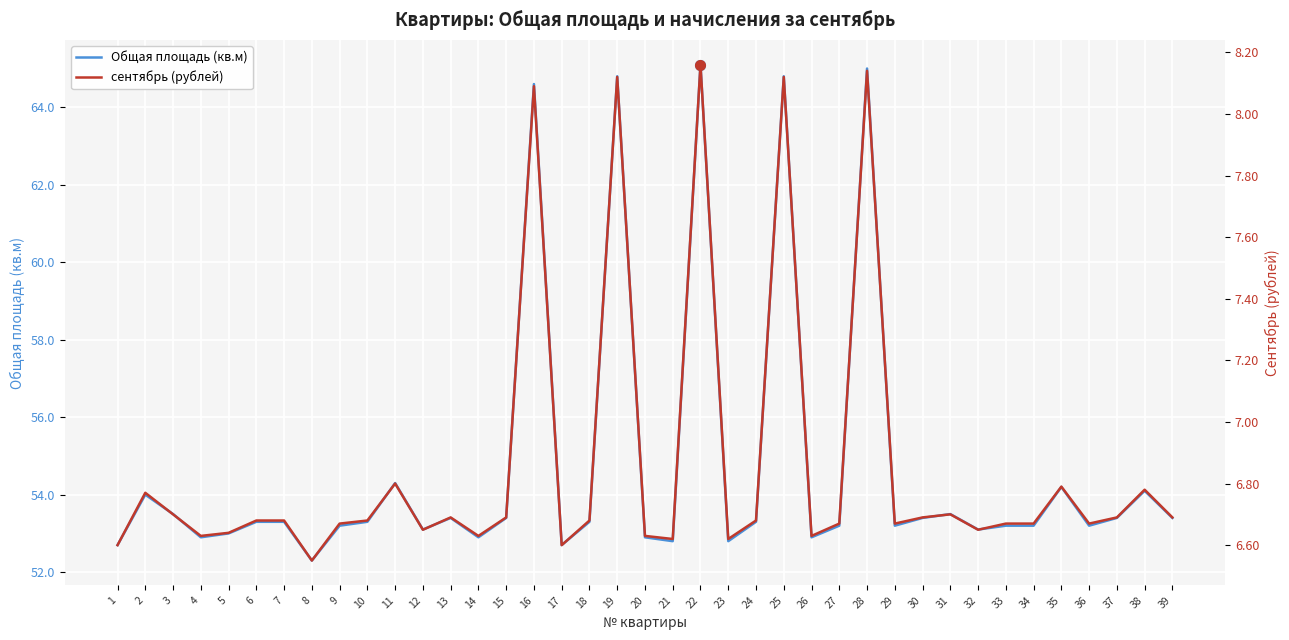

True or false: Общая площадь (кв.м) has more than 2 points higher than both neighbors.

True